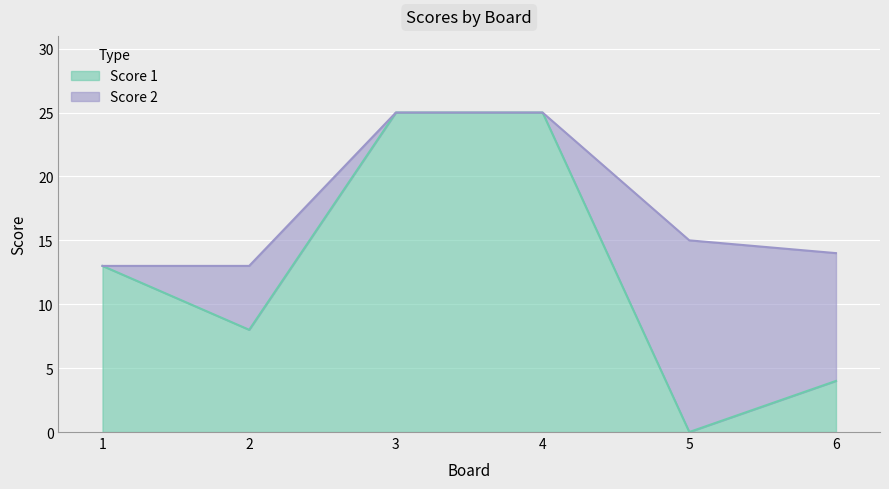

Where does the data first go above 13?

3